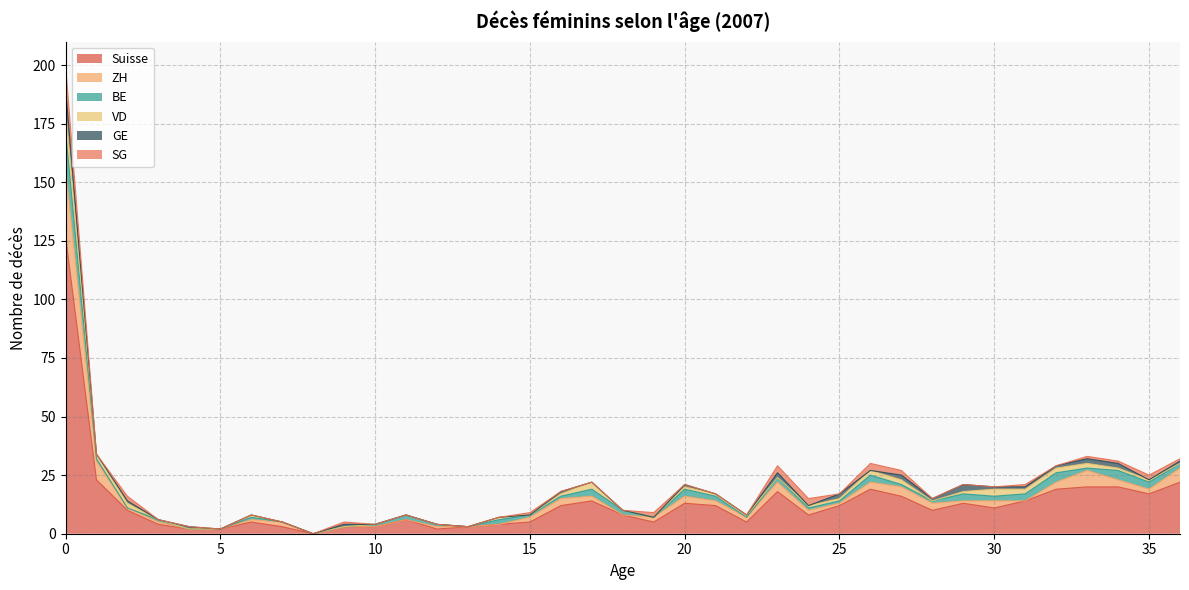

Reading left to right, list all the values displayed in this chart.

Suisse: 127	23	10	4	2	2	5	3	0	3	3	6	2	3	4	5	12	14	8	5	13	12	5	18	8	12	19	16	10	13	11	14	19	20	20	17	22
ZH: 29	8	1	1	0	0	1	2	0	0	0	0	1	0	0	2	3	2	0	2	3	2	2	4	2	1	3	4	3	1	3	0	3	7	3	2	6
BE: 16	1	0	1	0	0	1	0	0	0	1	2	1	0	2	1	1	3	2	0	3	2	0	2	1	1	3	1	1	3	2	3	4	1	4	3	2
VD: 10	2	2	0	0	0	1	0	0	0	0	0	0	0	1	0	1	3	0	0	1	1	1	0	1	1	2	2	0	1	3	2	2	2	1	1	0
GE: 8	0	1	0	1	0	0	0	0	1	0	0	0	0	0	0	1	0	0	0	1	0	0	2	0	2	0	2	1	3	1	1	1	2	2	0	1
SG: 10	0	2	0	0	0	0	0	0	1	0	0	0	0	0	1	0	0	0	2	0	0	0	3	3	0	3	2	0	0	0	1	0	1	1	2	1